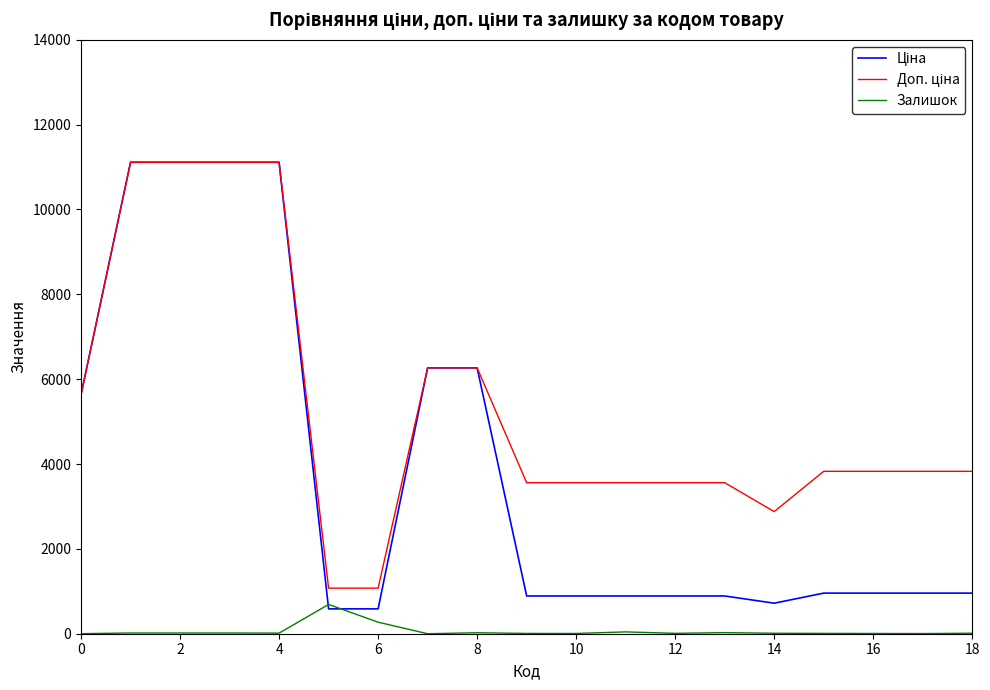

Reading left to right, transcribe all the data shown in this chart.

Ціна: 5636.0	11113.6	11113.6	11113.6	11113.6	586.0	586.0	6266.7	6266.7	889.9	889.9	889.9	889.9	889.9	719.6	957.1	957.1	957.1	957.1
Доп. ціна: 5636.0	11113.6	11113.6	11113.6	11113.6	1074.5	1074.5	6266.7	6266.7	3559.7	3559.7	3559.7	3559.7	3559.7	2878.5	3828.4	3828.4	3828.4	3828.4
Залишок: 1.0	17.0	17.0	17.0	14.0	690.0	272.0	0.0	23.0	7.0	6.0	43.0	9.0	26.0	11.0	8.0	6.0	4.0	12.0